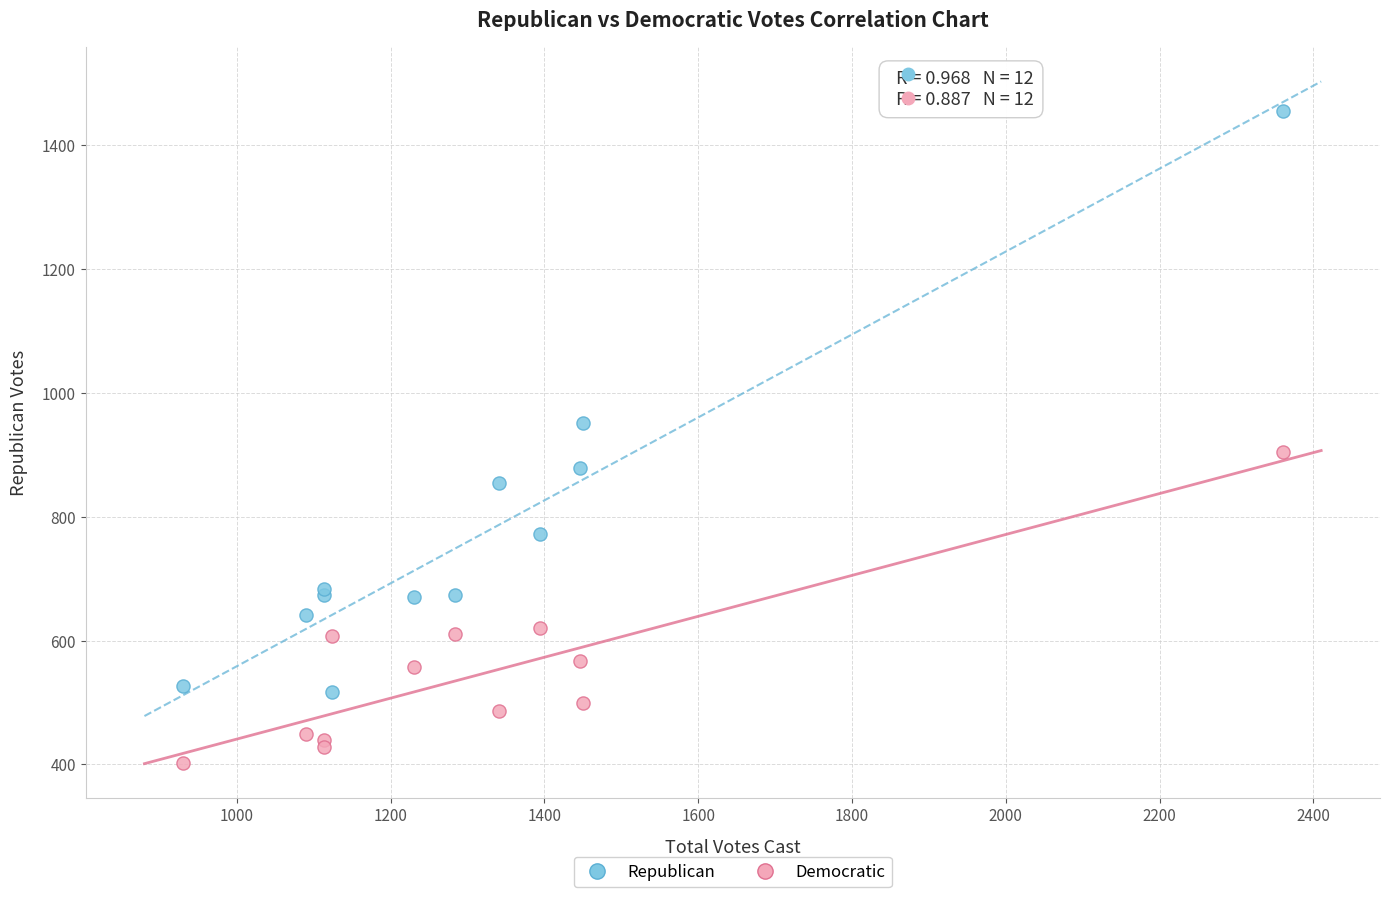

Which series reaches the maximum Y coordinate?

Republican